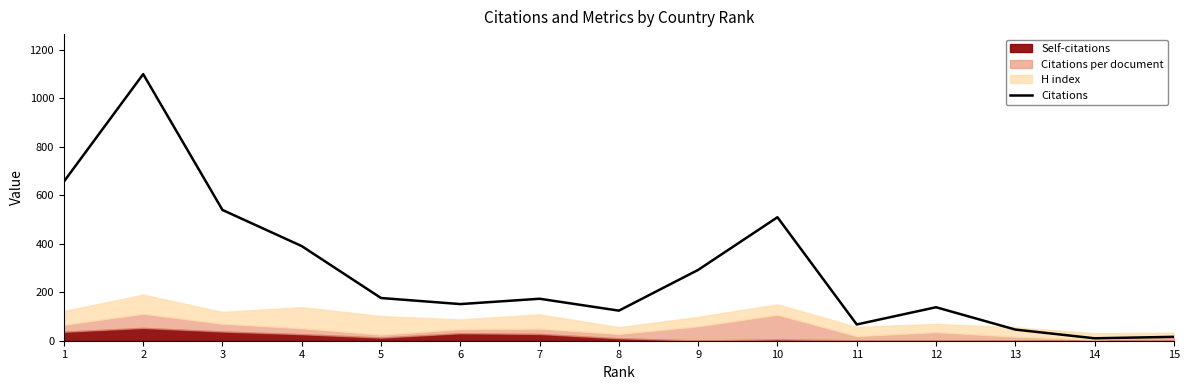

At which category does the chart reach its minimum across all series?

14